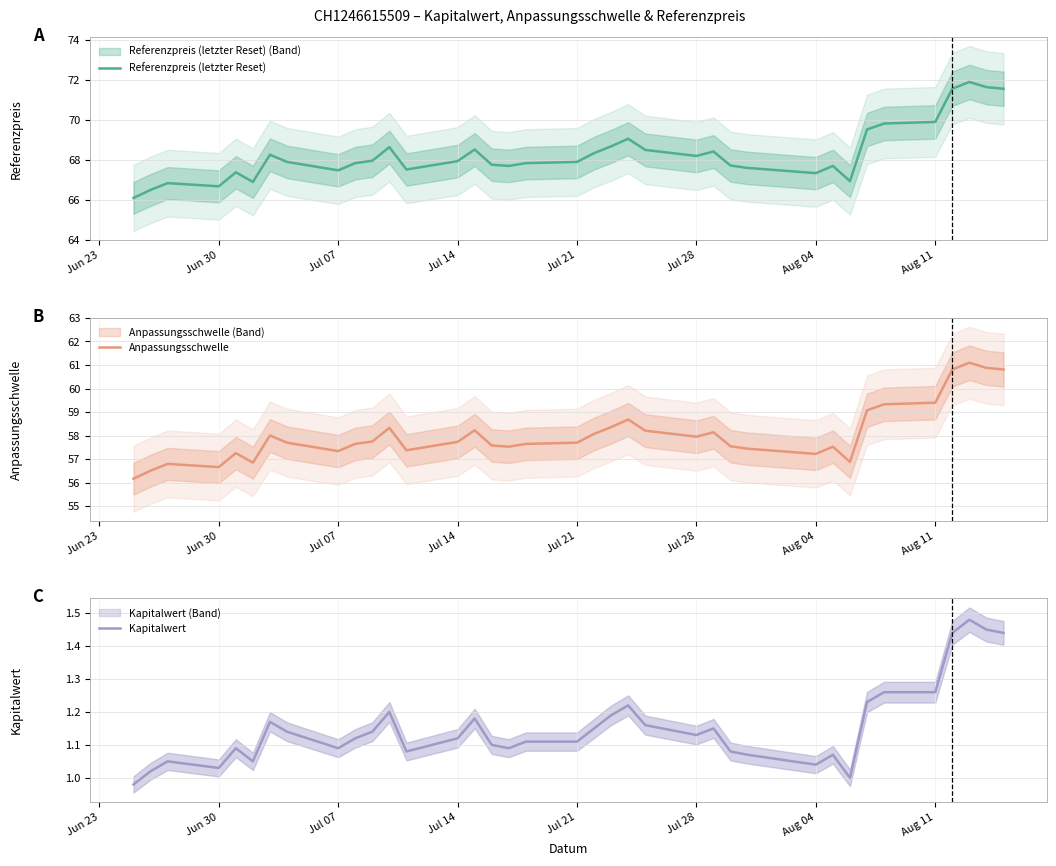

Which series has the widest spread of values?

Referenzpreis (letzter Reset)